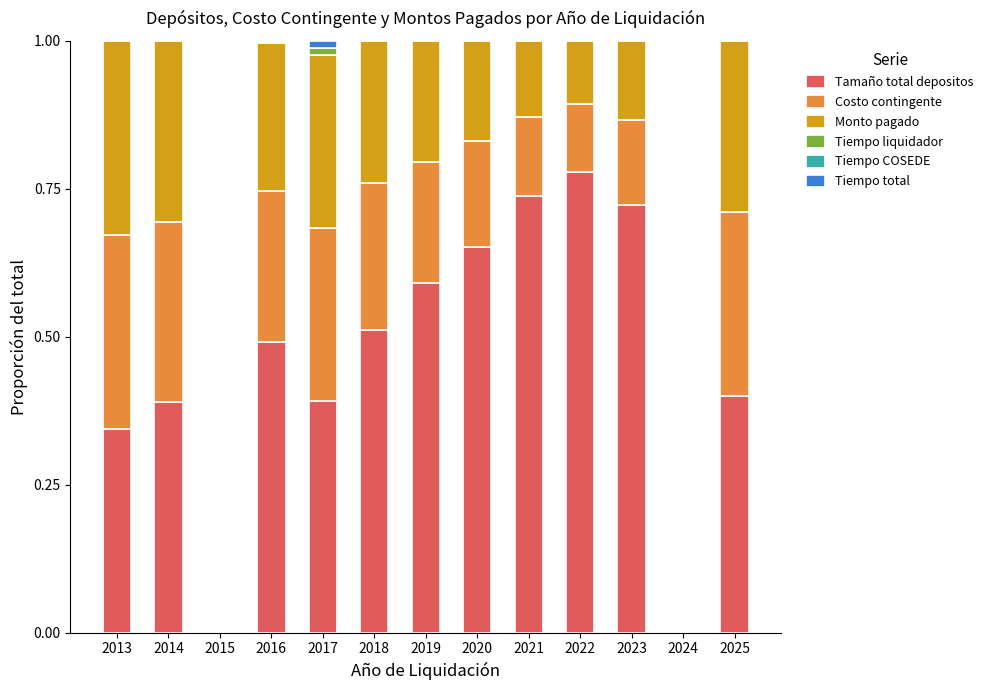

The Tamaño total depositos series shows 1.0 at 2022. True or false?

False